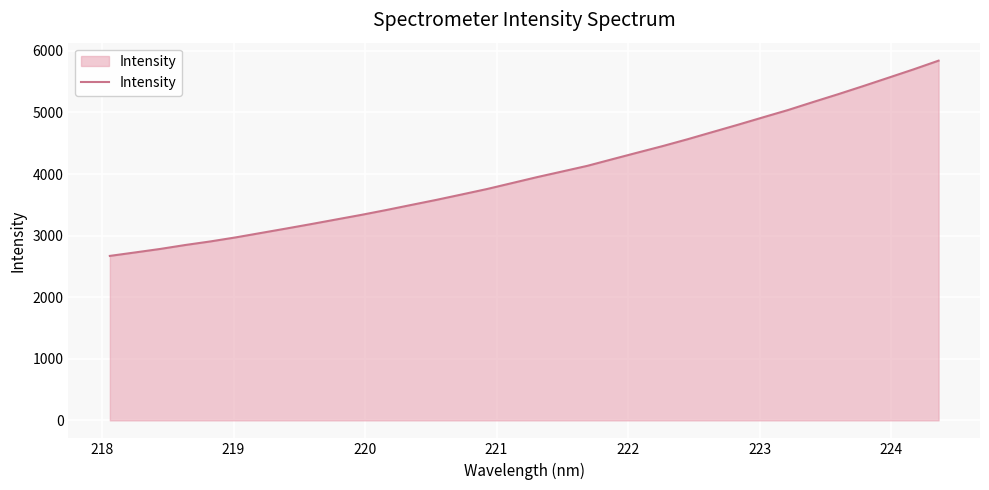

What is the minimum value shown in the chart?

2670.4